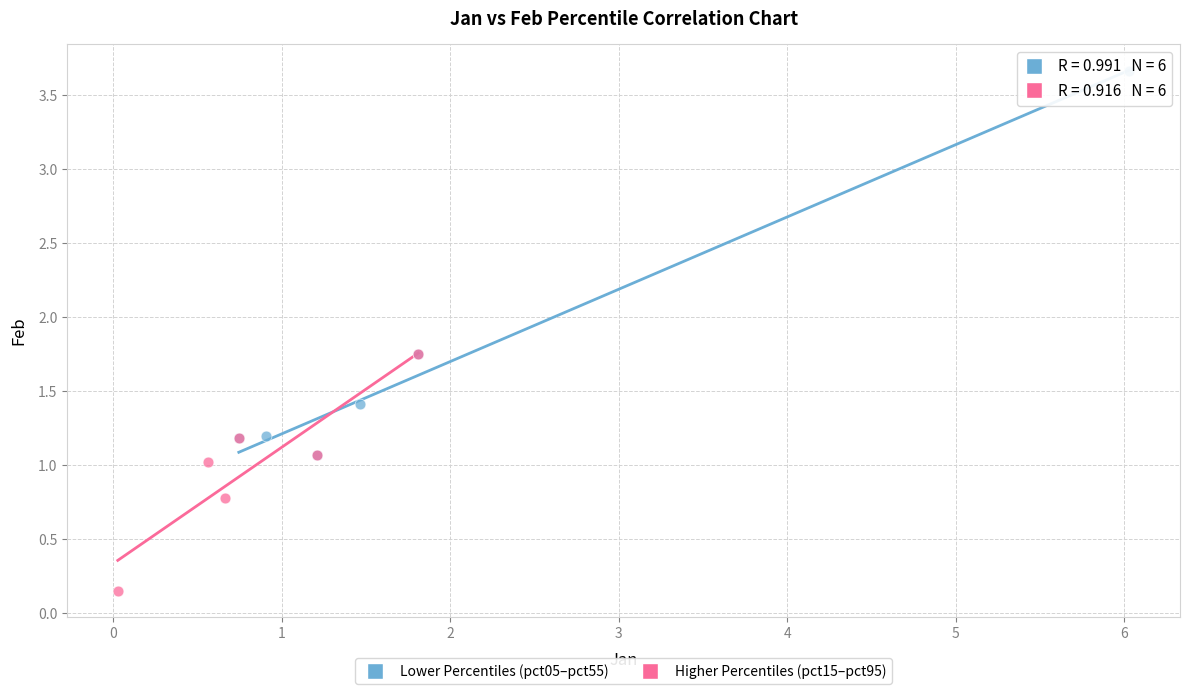

Which series has the widest spread of Y values?

Lower Percentiles (pct05–pct55)